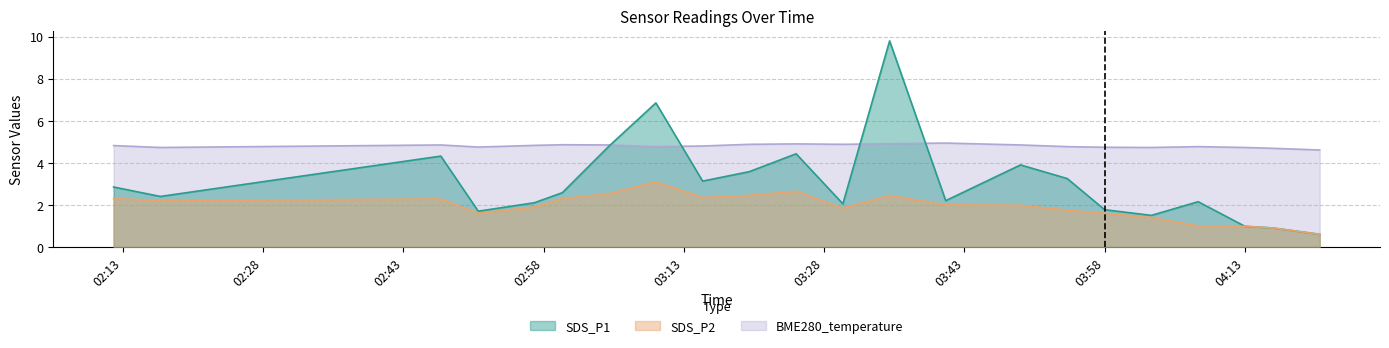

At which category is the sum across all series the highest?

2023-01-10 03:35